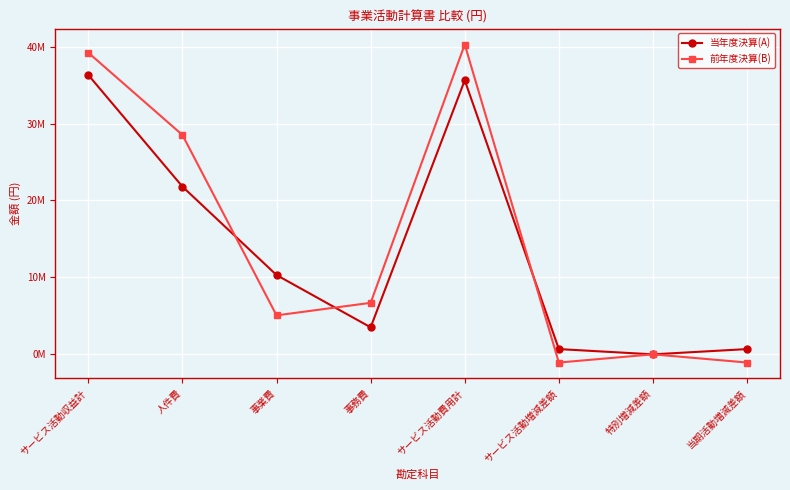

Does the chart have visible grid lines?

Yes